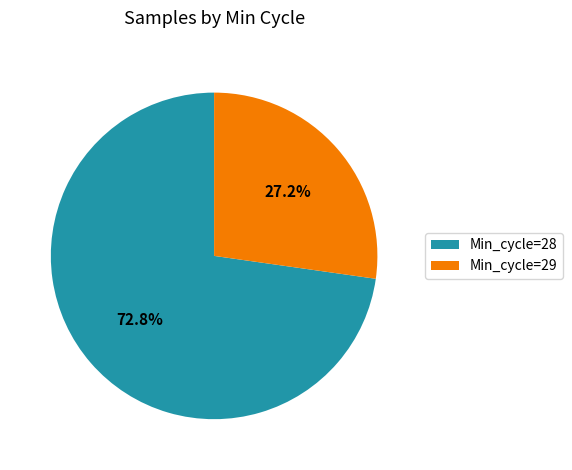

What is the smallest slice in the pie chart?

Min_cycle=29